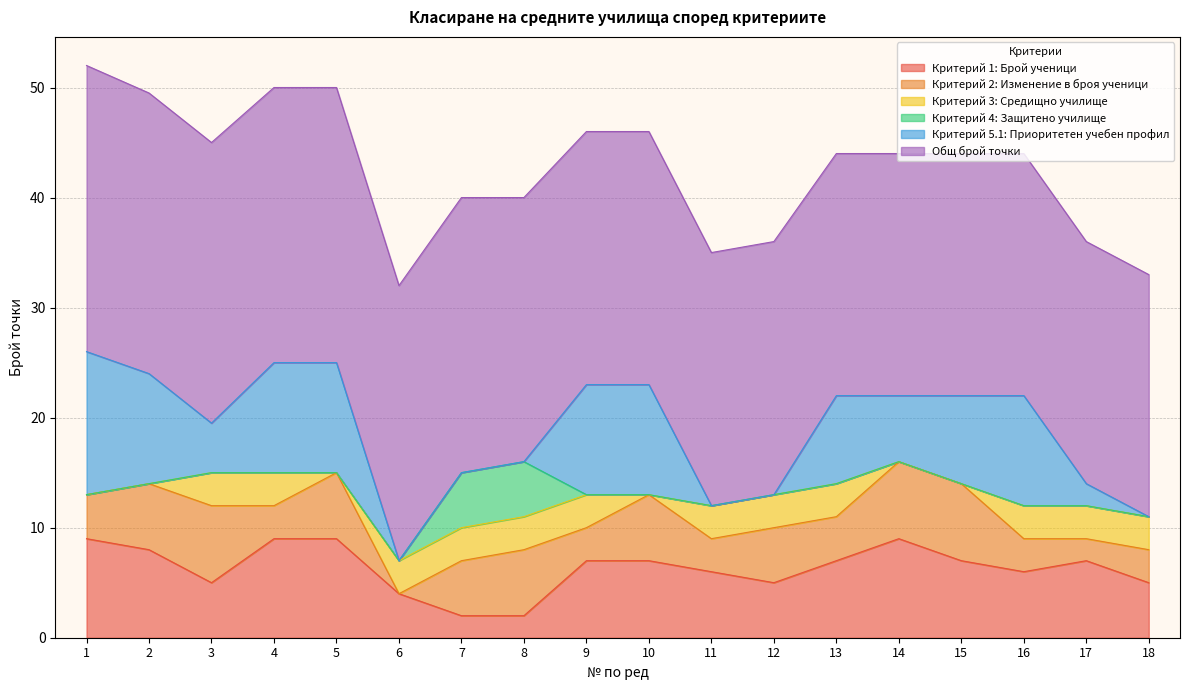

How many values in the Критерий 1: Брой ученици series exceed 7?

5